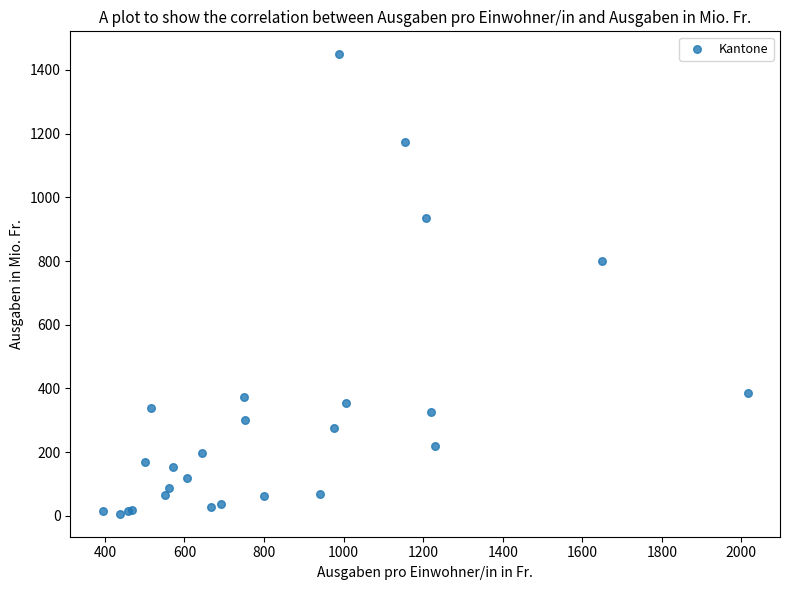

What Y value in the scatter plot is closest to 727?

800.0